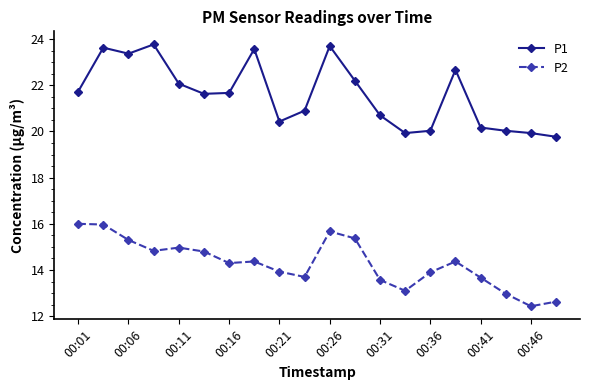

Which series has the widest spread of values?

P1